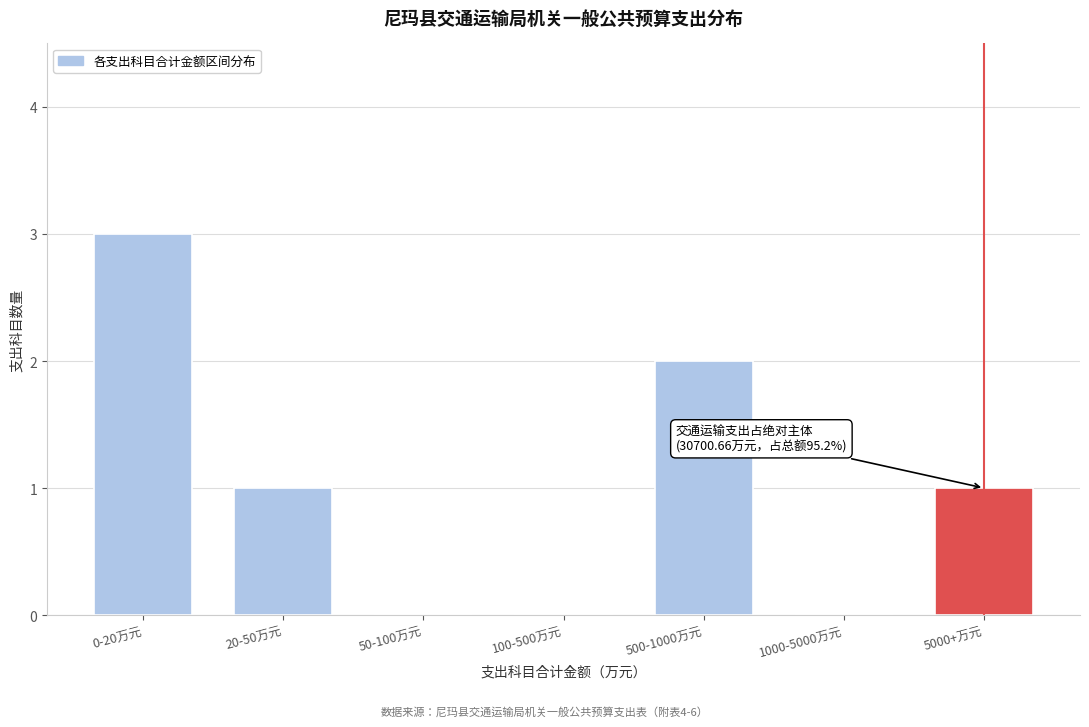

Reading left to right, what are all the values shown in this chart?

0-20万元=3	20-50万元=1	50-100万元=0	100-500万元=0	500-1000万元=2	1000-5000万元=0	5000+万元=1